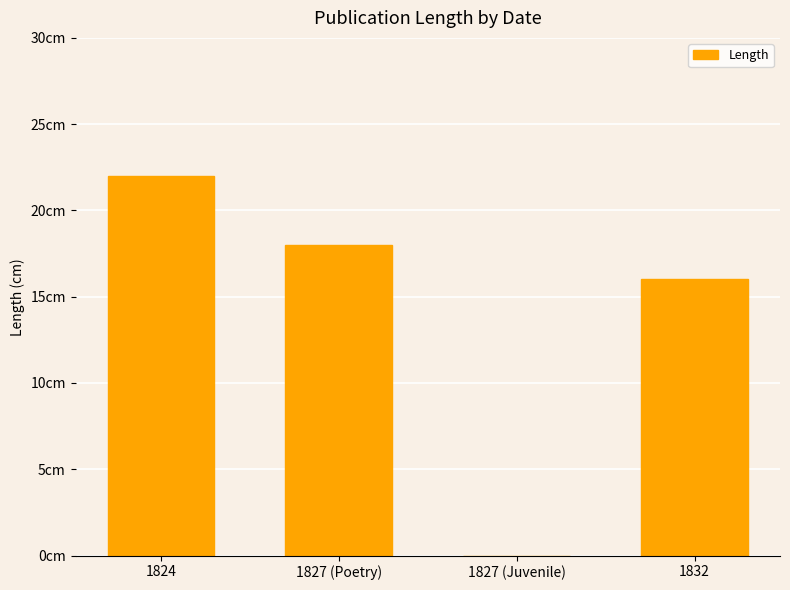

Reading right to left, what are all the values shown in this chart?

1832=16	1827 (Juvenile)=0	1827 (Poetry)=18	1824=22